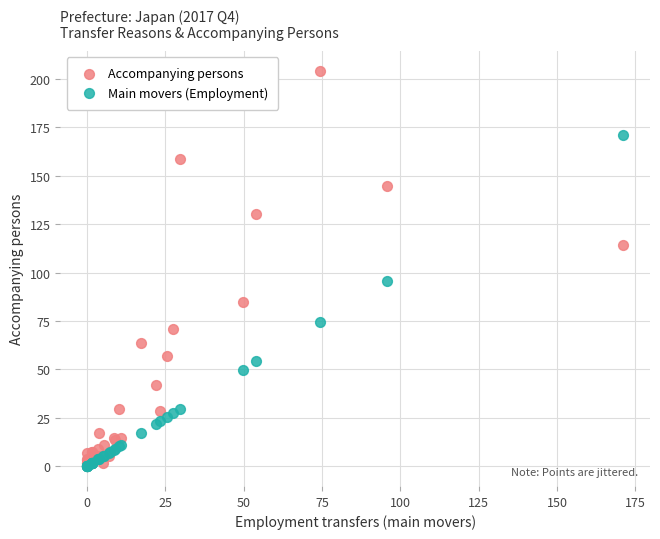

In the Accompanying persons series, what Y value is closest to 102?

114.1